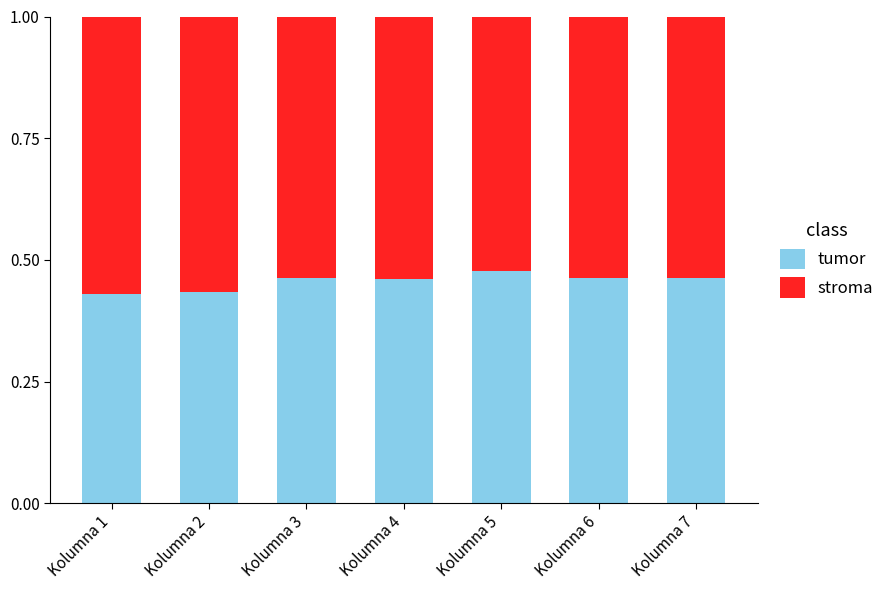

What is the total value across all series at Kolumna 5?

1.0